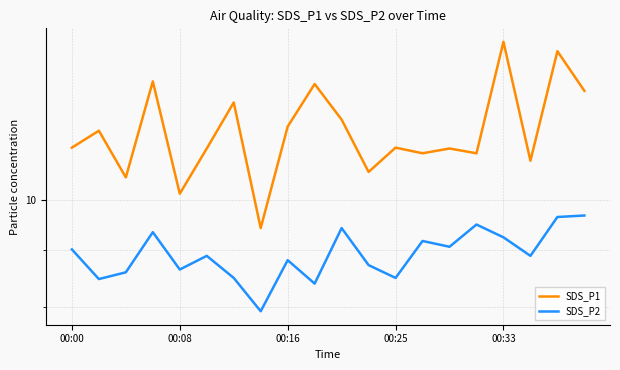

What is the minimum value shown in the chart?

7.9